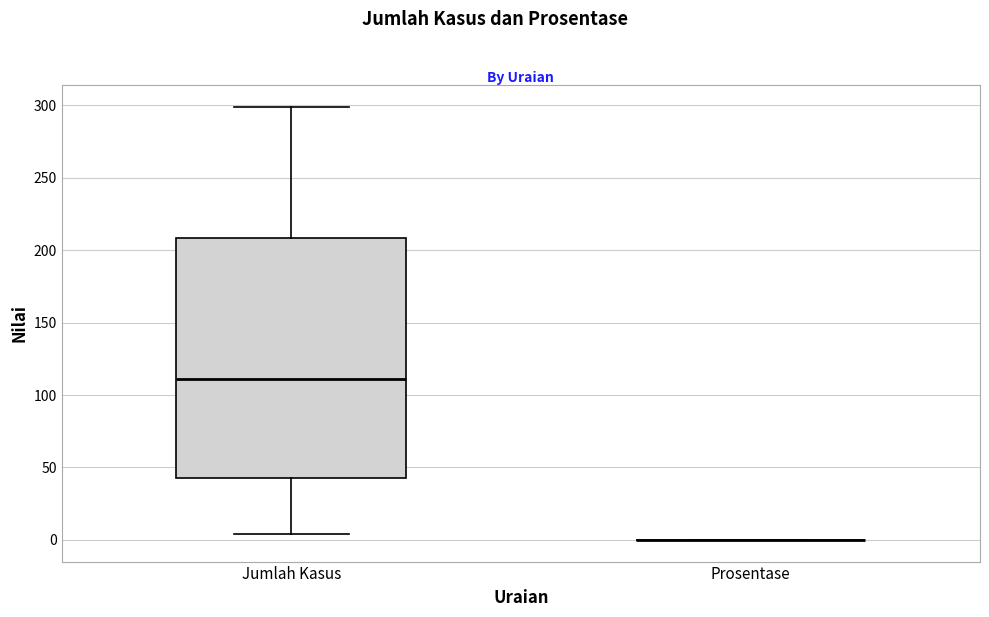

Reading left to right, transcribe this box plot: for each box, give where its median line is, the range the box spans, and where its two whiskers end, as read against the y-axis. The values are not printed on the chart, so give them approximately, as read against the axis.

Jumlah Kasus: median 110, box 45 to 210, whiskers 5 to 300
Prosentase: box collapsed to a line at 0, whiskers 0 to 0